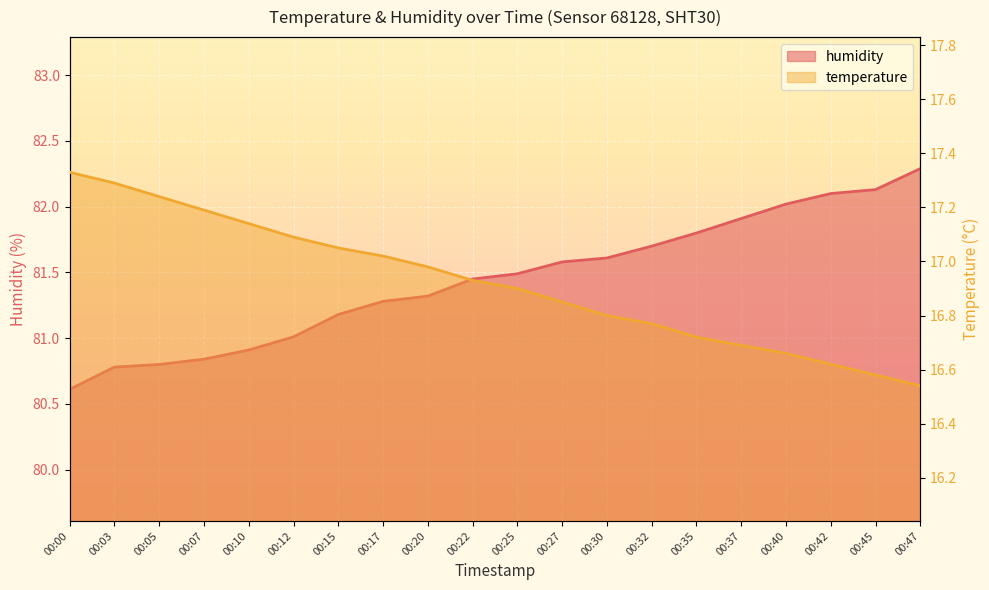

Count the number of data series in this chart.

2